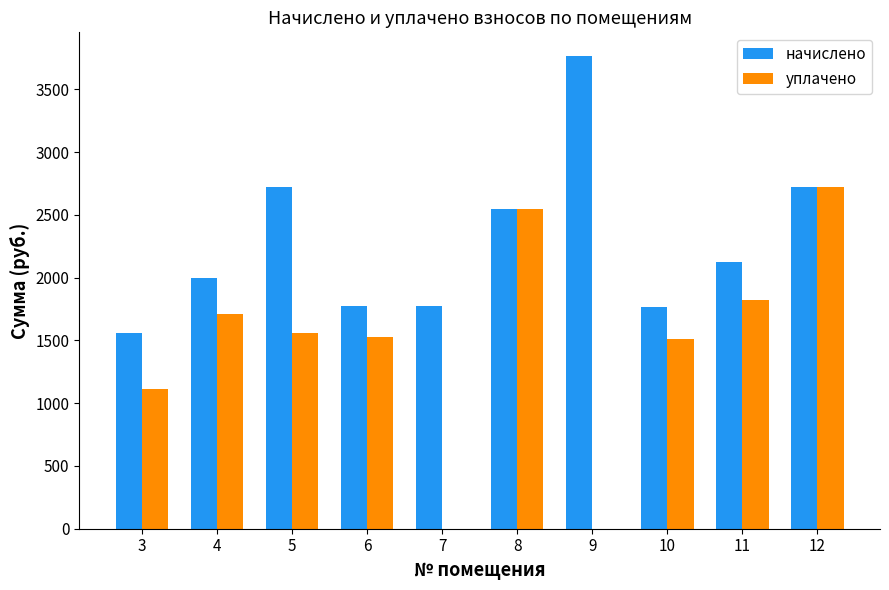

The уплачено series shows 0.0 at 7. True or false?

True